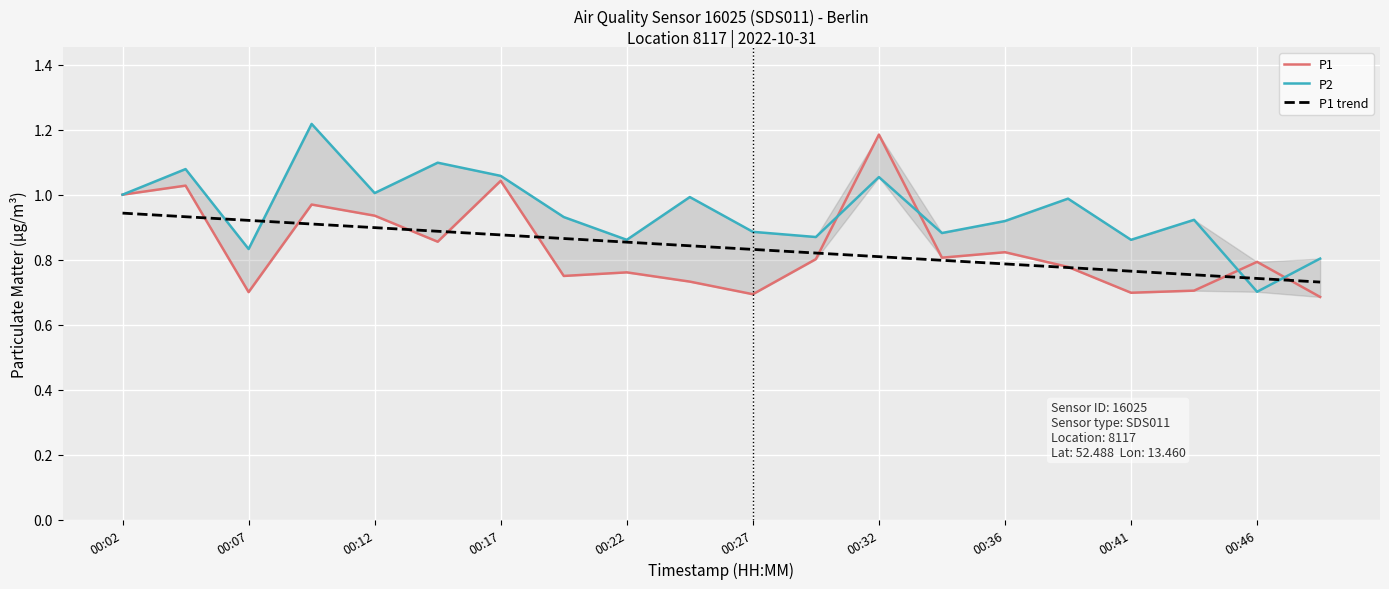

The value of P1 trend at 00:41 is 1.2. True or false?

False